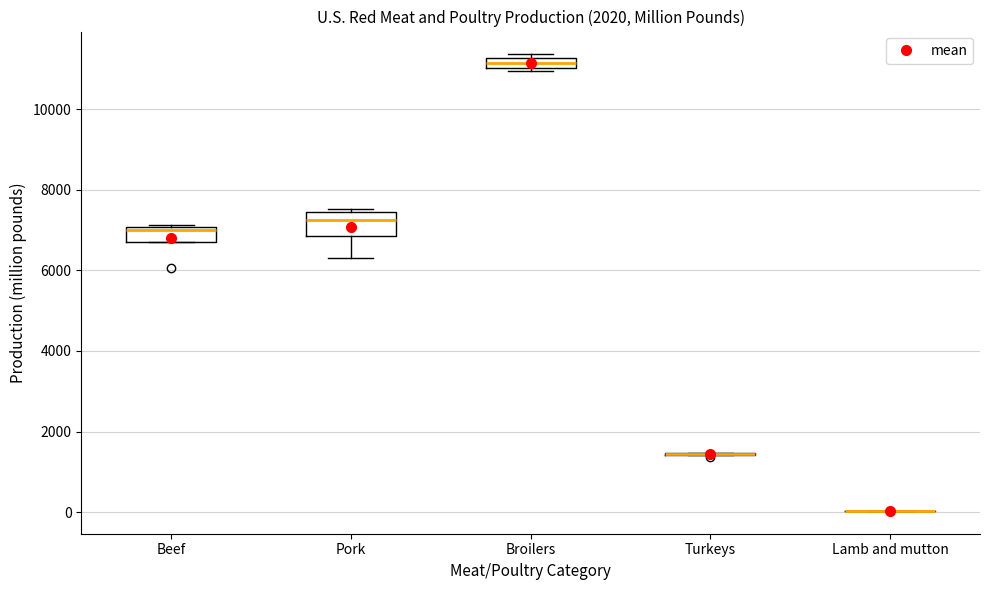

Where is the upper edge of the box for Broilers on the y-axis? The values are not printed on the chart, so give them approximately, as read against the axis.

11200